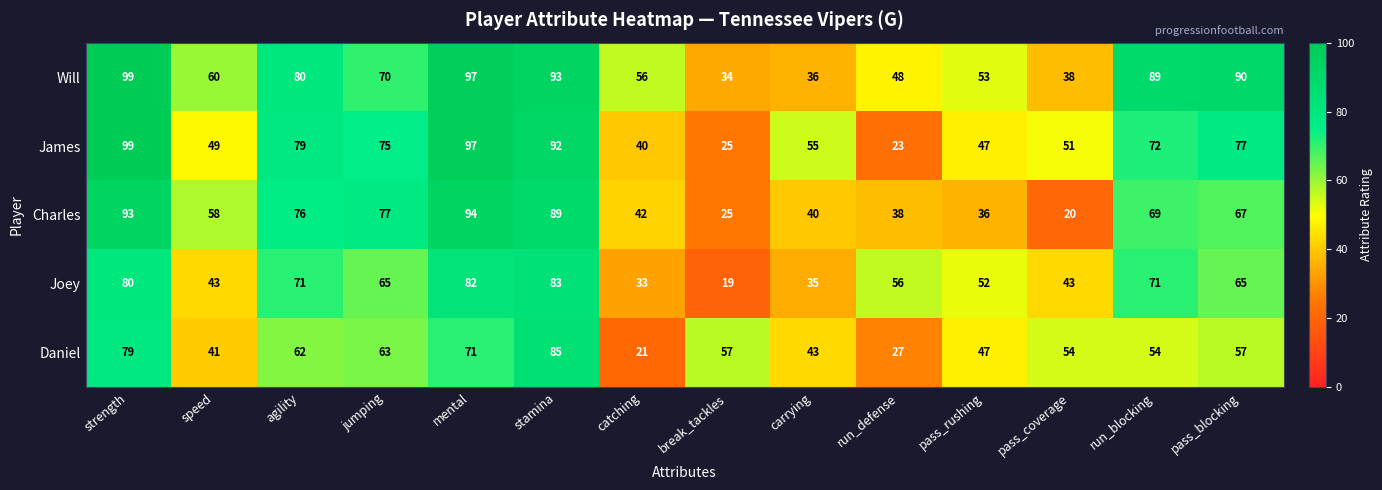

The Daniel series shows 153 at stamina. True or false?

False